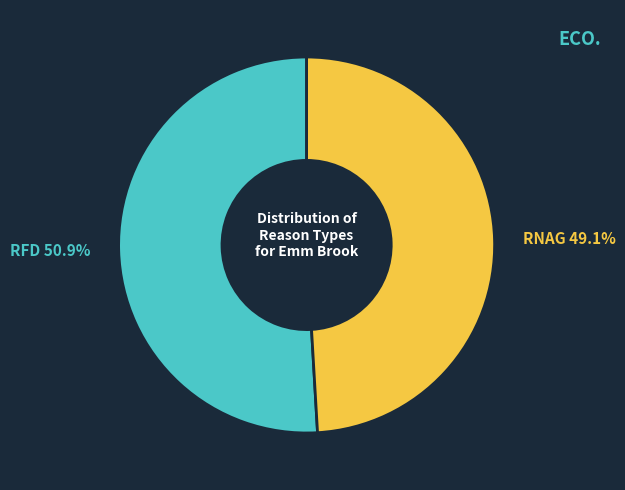

To the nearest percent, what is the average slice percentage?

50%